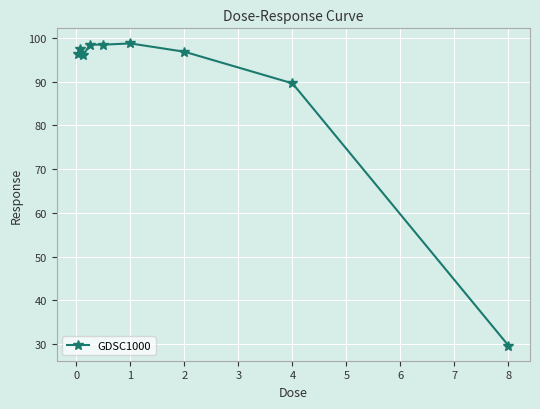

What is the difference between the maximum and minimum values?

69.1